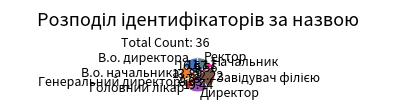

Which has a higher value, Начальник or В.о. начальника?

В.о. начальника